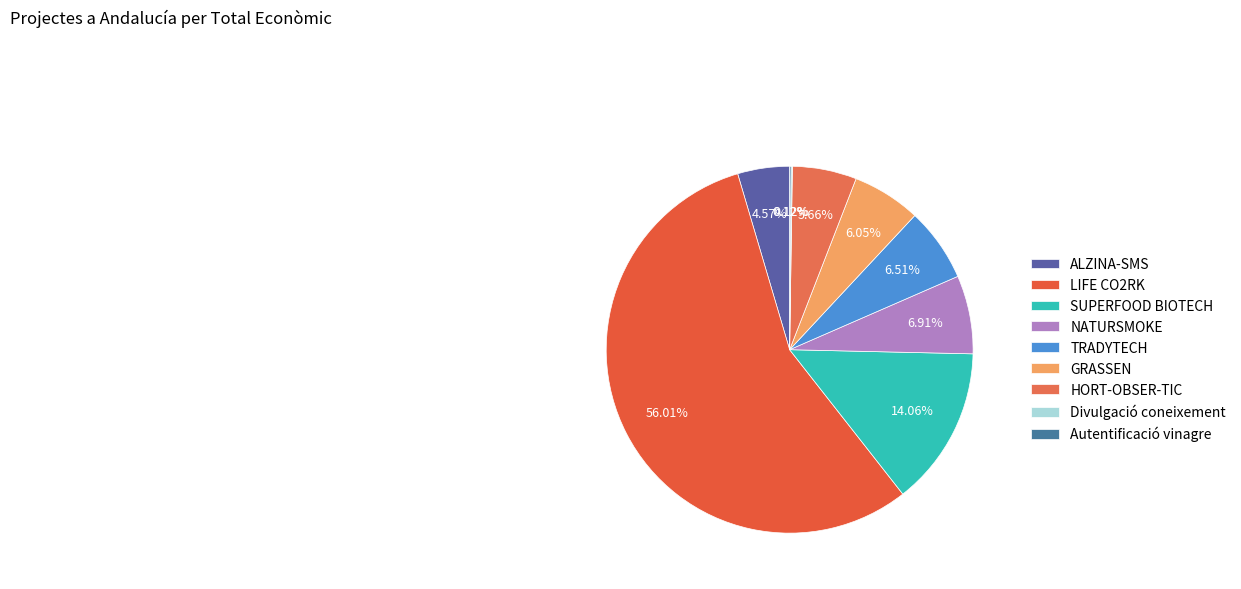

Does NATURSMOKE represent more than half of the total?

No